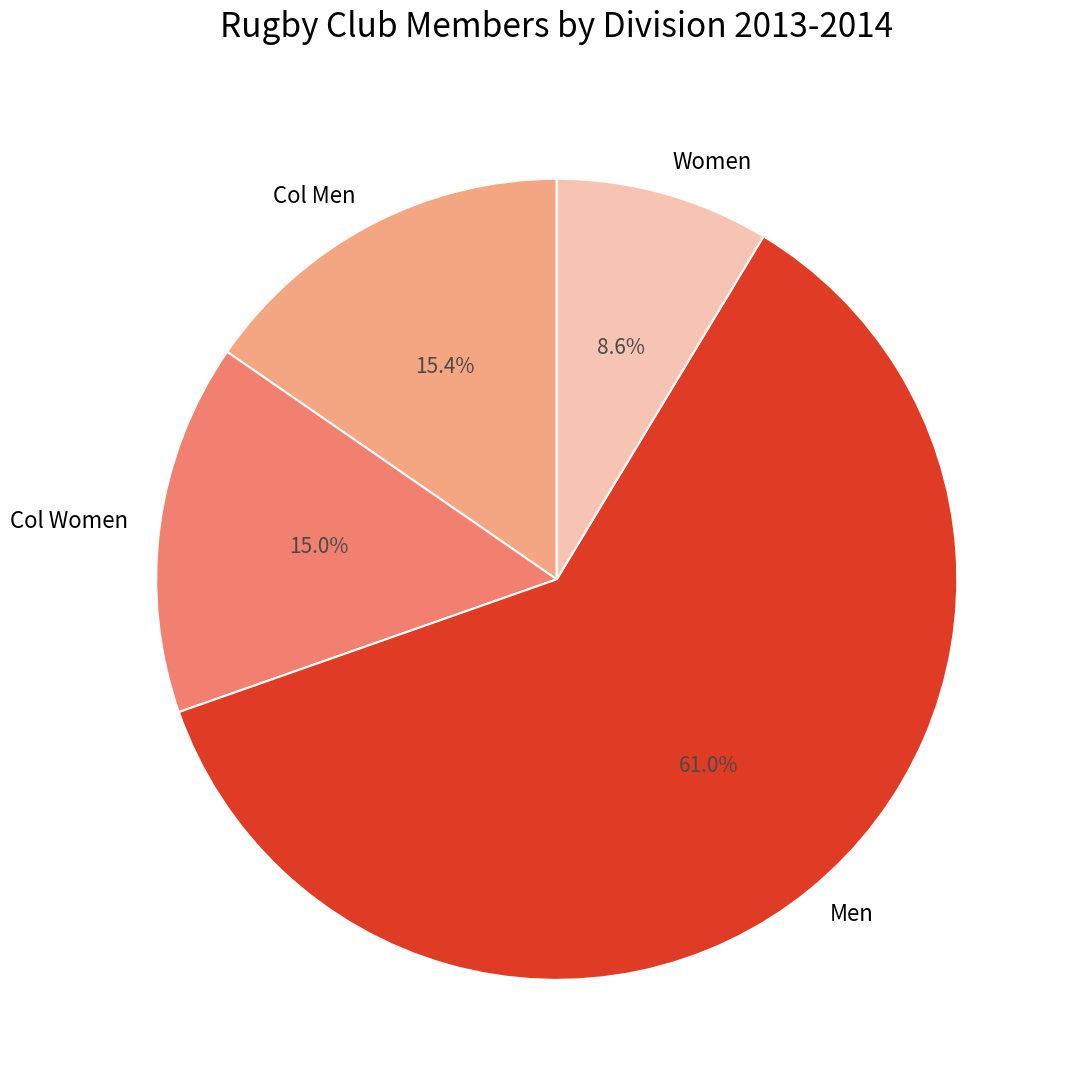

Which category has the smallest portion of the pie?

Women